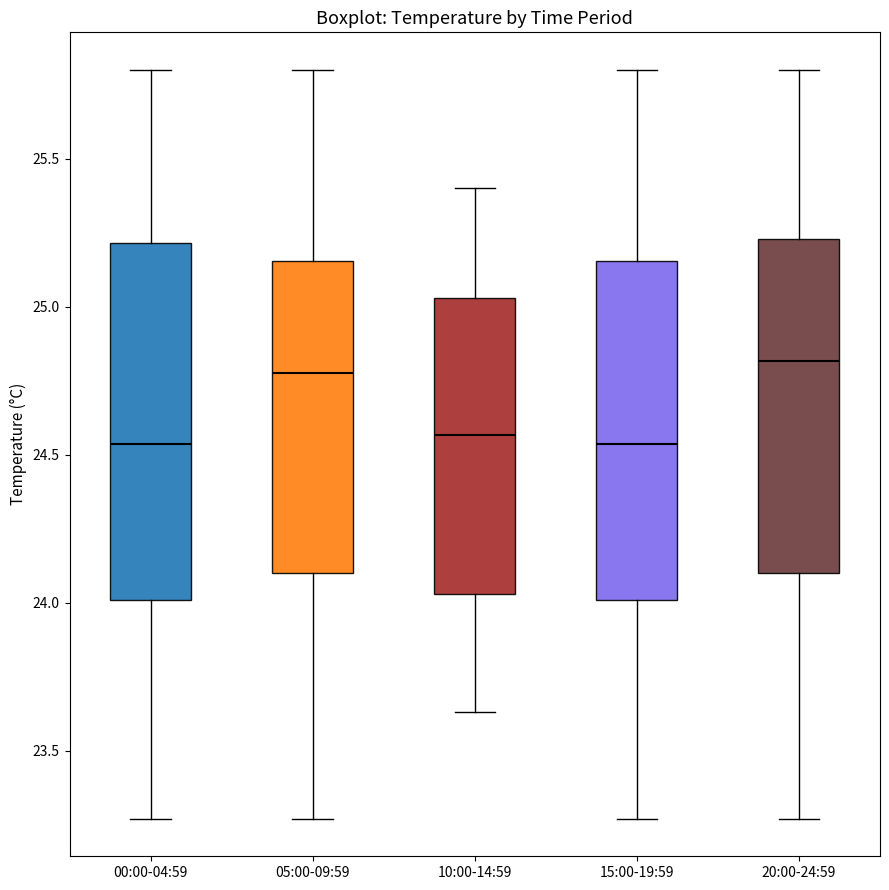

Reading left to right, transcribe this box plot: for each box, give where its median line is, the range the box spans, and where its two whiskers end, as read against the y-axis. The values are not printed on the chart, so give them approximately, as read against the axis.

00:00-04:59: median 24.55, box 24.00 to 25.20, whiskers 23.25 to 25.80
05:00-09:59: median 24.80, box 24.10 to 25.15, whiskers 23.25 to 25.80
10:00-14:59: median 24.55, box 24.05 to 25.05, whiskers 23.65 to 25.40
15:00-19:59: median 24.55, box 24.00 to 25.15, whiskers 23.25 to 25.80
20:00-24:59: median 24.80, box 24.10 to 25.25, whiskers 23.25 to 25.80